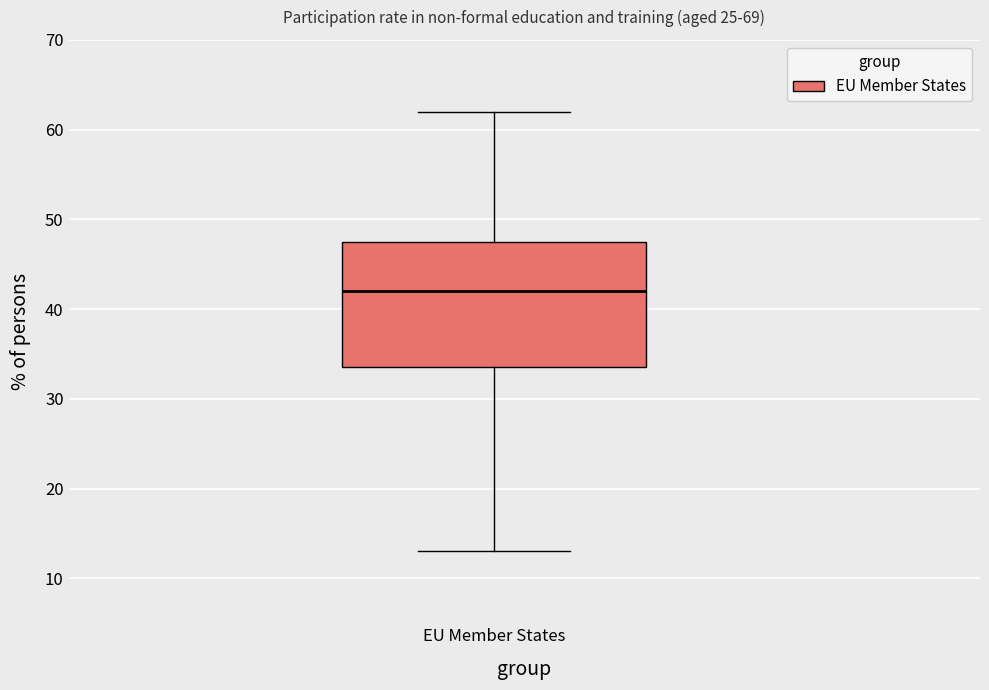

Read this box plot against the y-axis: the position of the median line, the range covered by the box, and the ends of both whiskers. The values are not printed on the chart, so give them approximately, as read against the axis.

median 42, box 34 to 48, whiskers 13 to 62